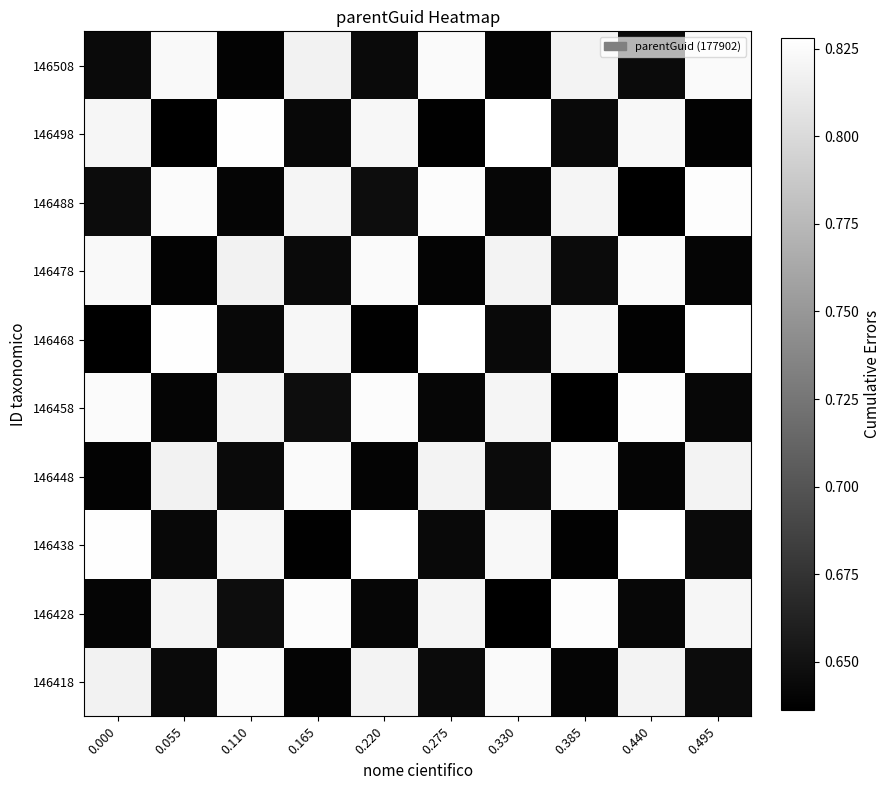

At 0.220, list the series in order from smallest to largest.

146468, 146448, 146428, 146508, 146488, 146418, 146498, 146478, 146458, 146438